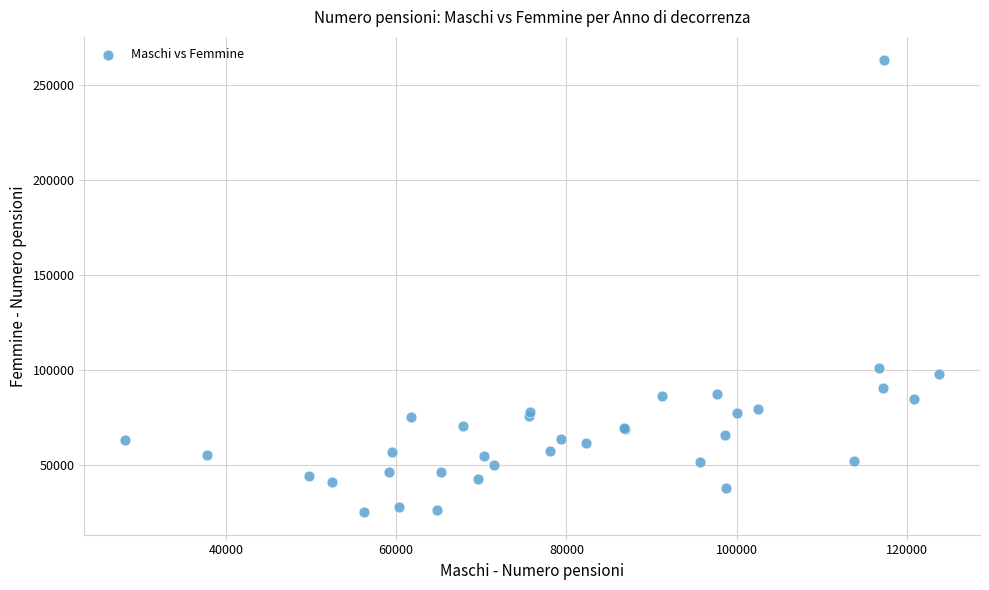

What Y value in the scatter plot is closest to 144321?

101070